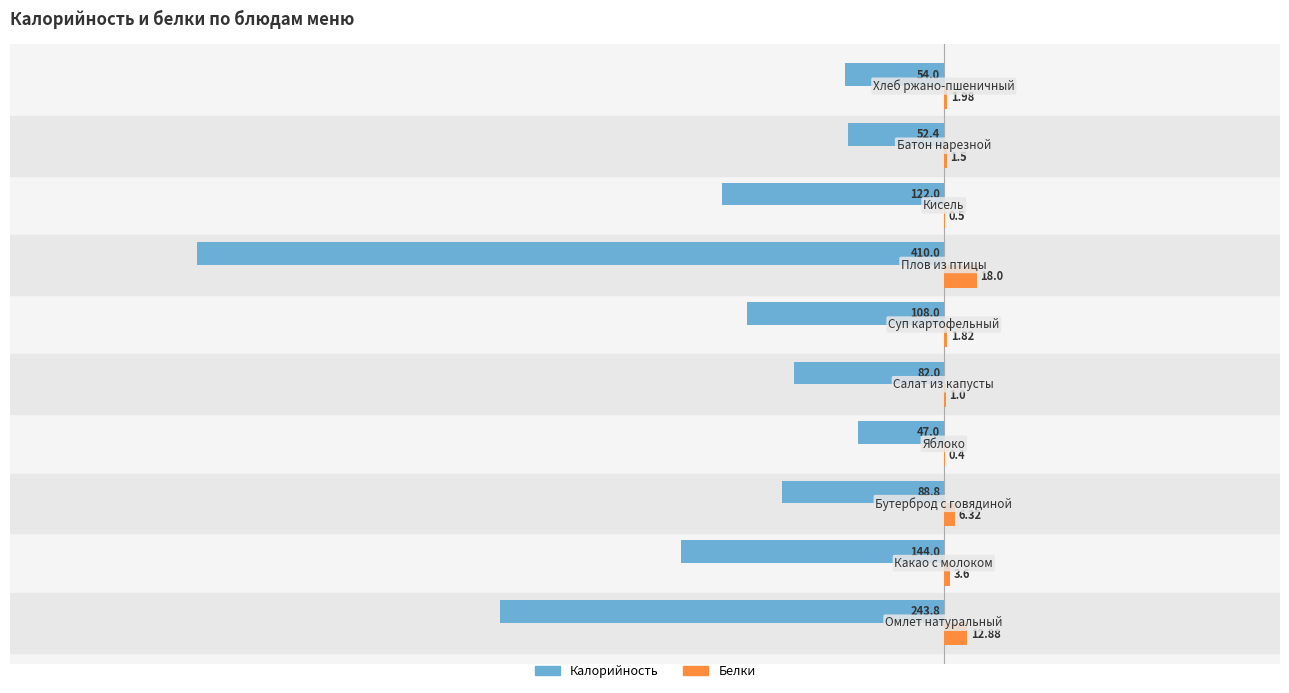

What is the sum of all Белки values?

48.0